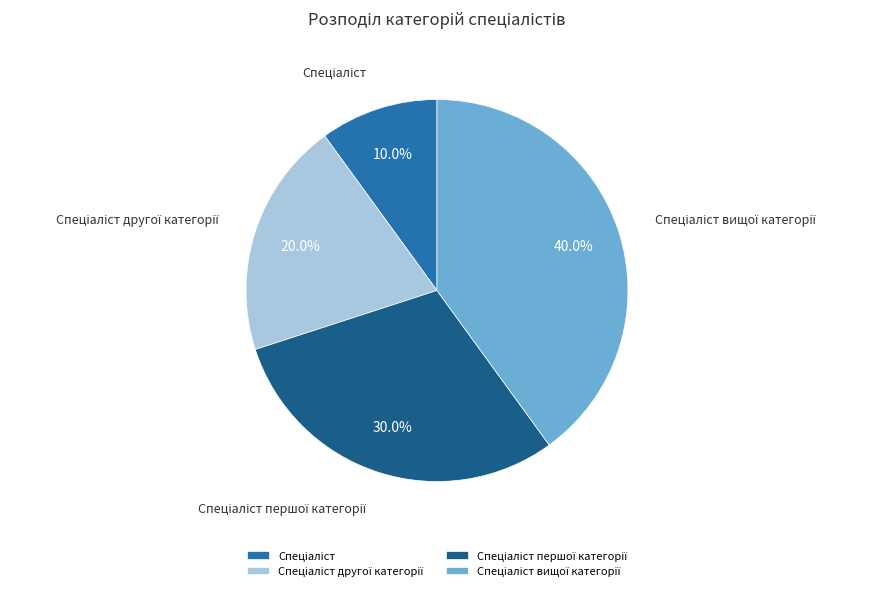

Does any single category account for the majority?

No